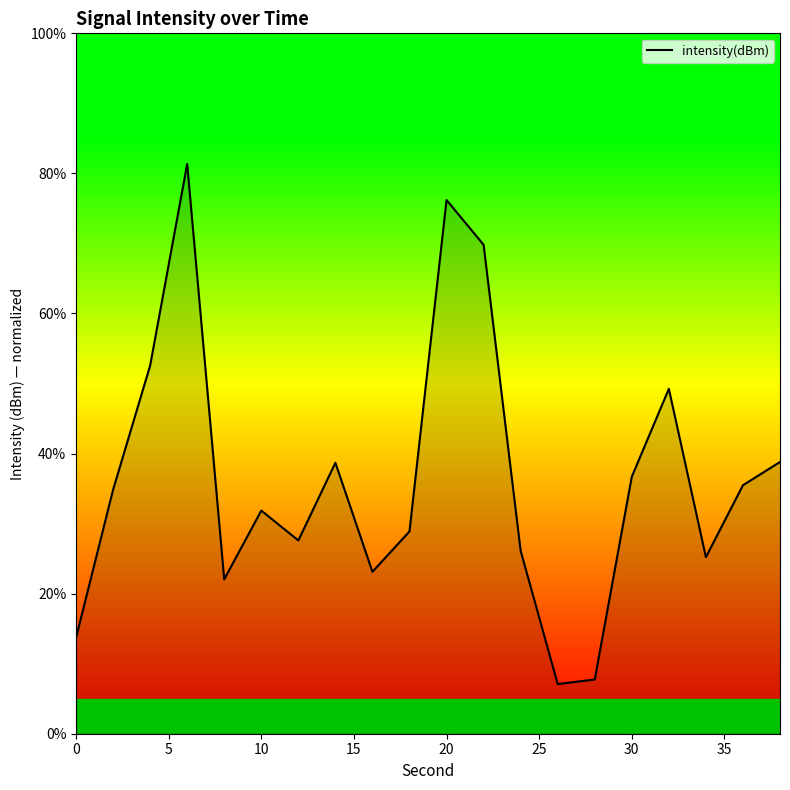

What is the minimum value shown in the chart?

7.1